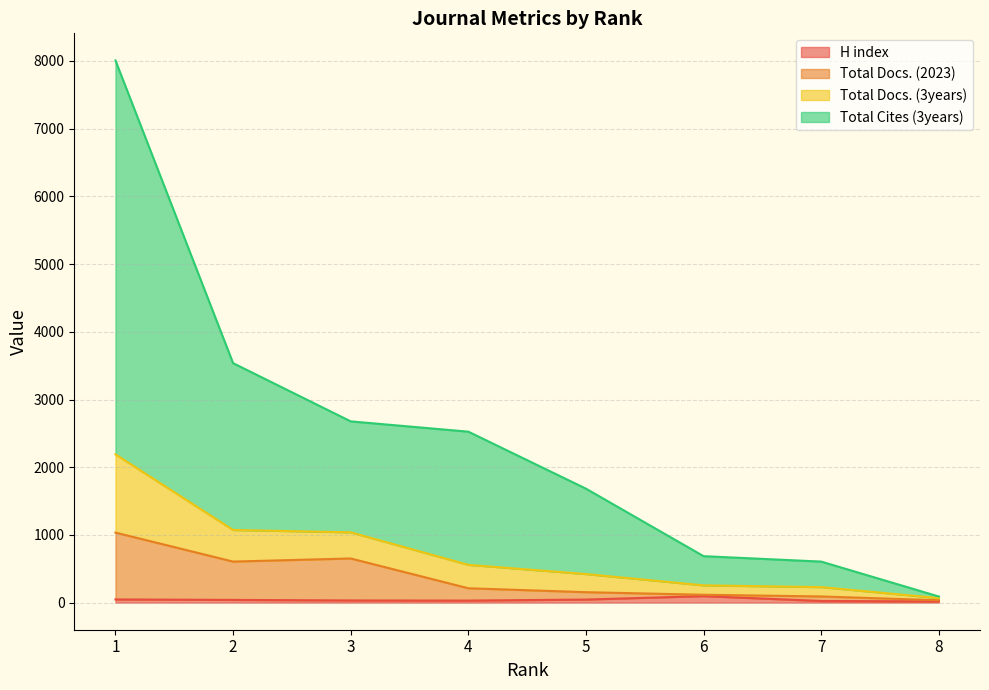

True or false: Total Docs. (3years) has a value of 12225 at 1.

False